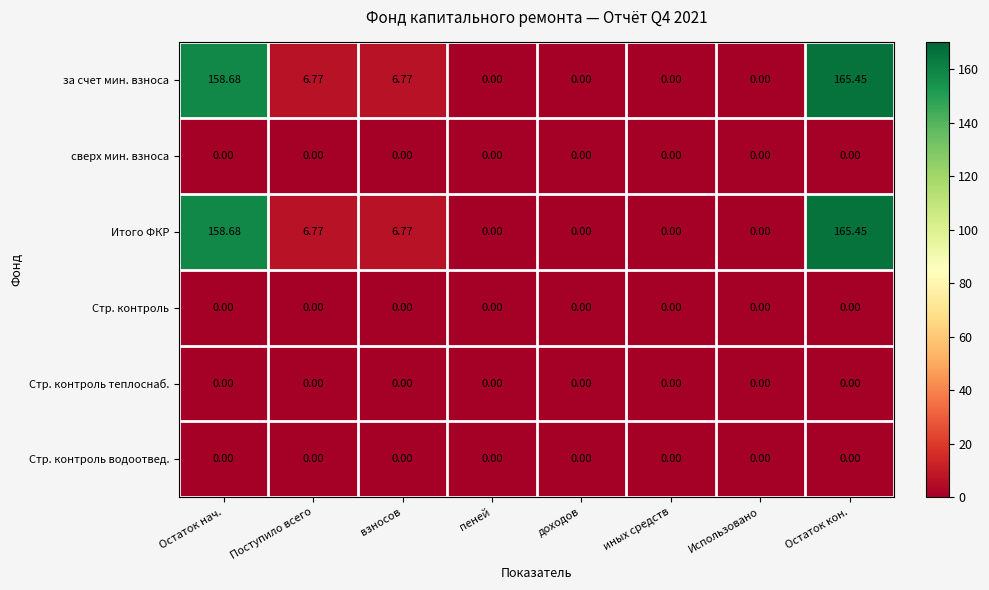

Which category has the highest value across all series?

Остаток кон.